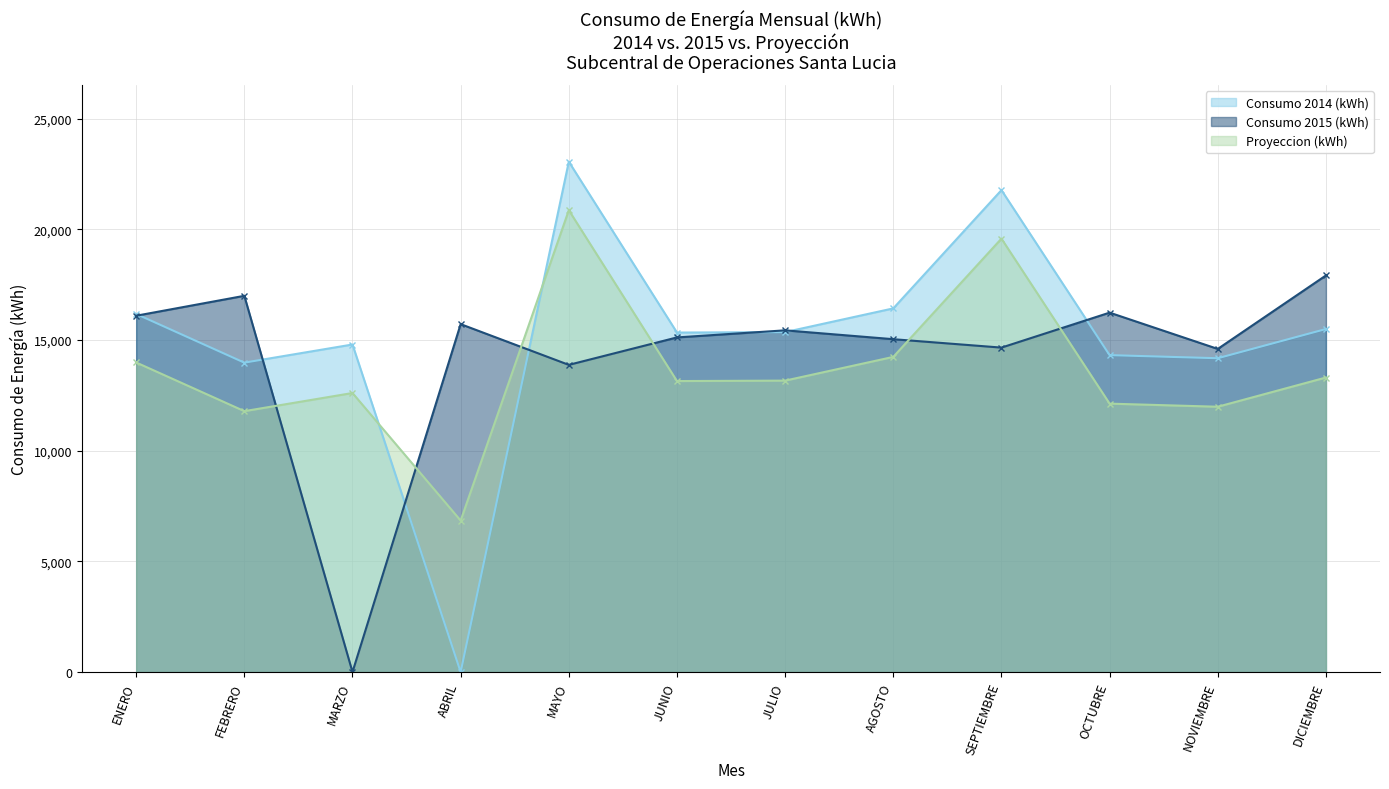

At which category does Proyeccion (kWh) reach its first local peak?

MARZO